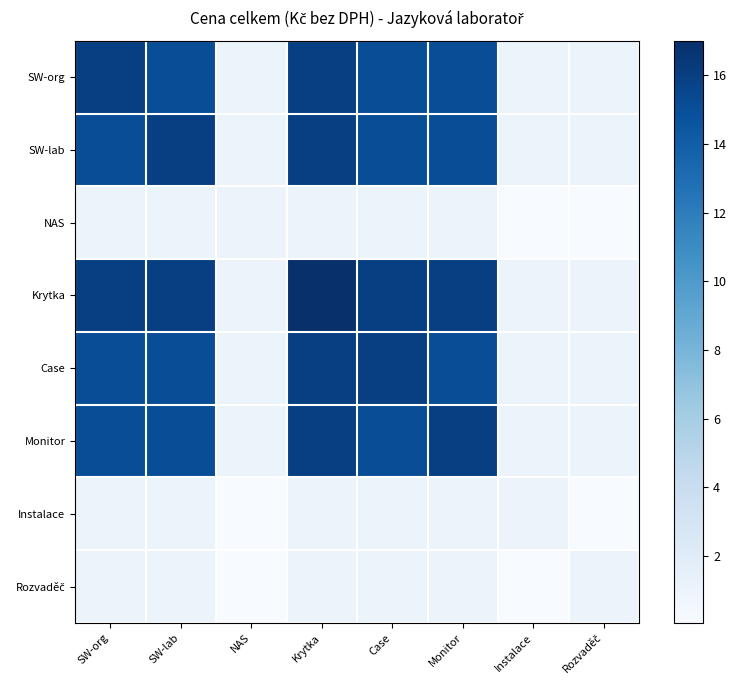

At which category is the sum across all series the highest?

Krytka